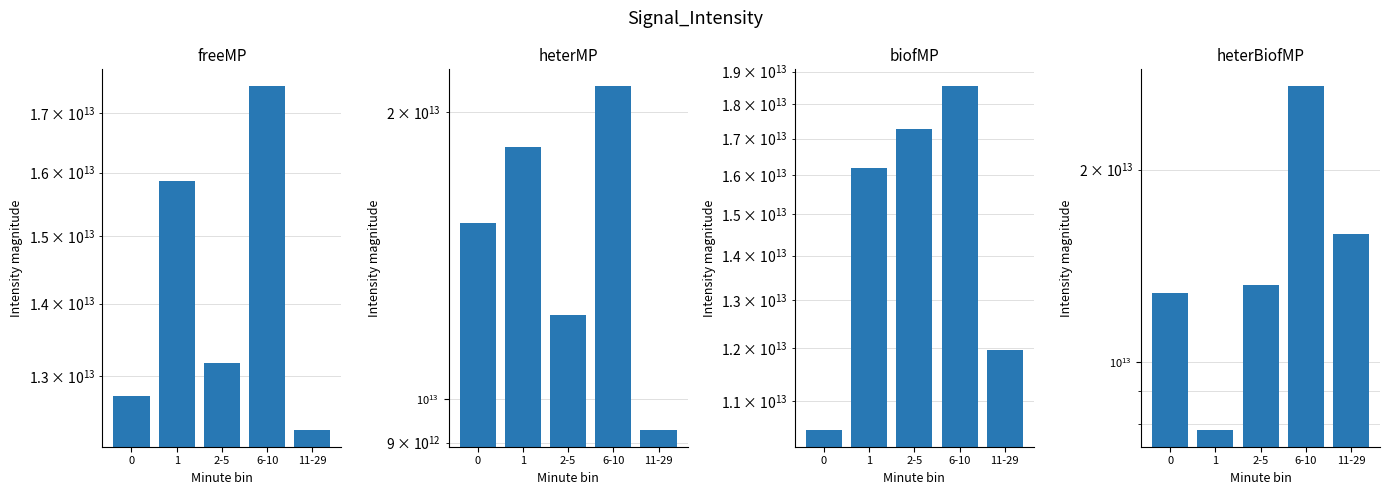

What are all the series names shown in the legend?

freeMP, heterMP, biofMP, heterBiofMP